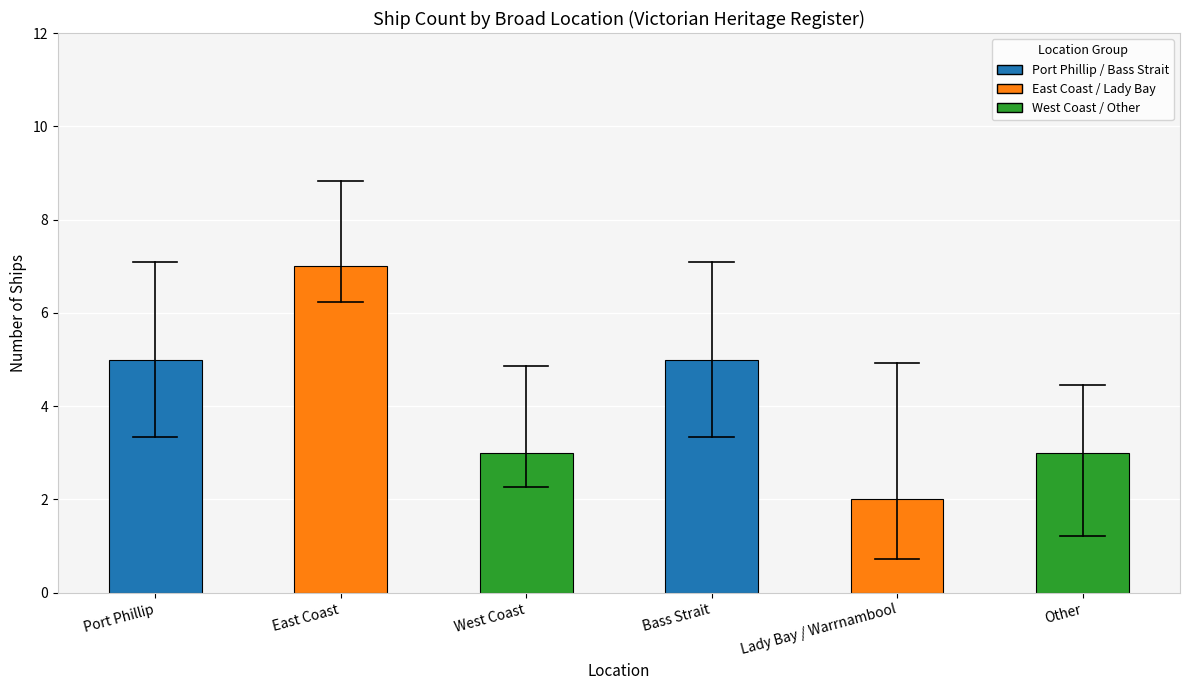

True or false: the data shows 4 at West Coast.

False